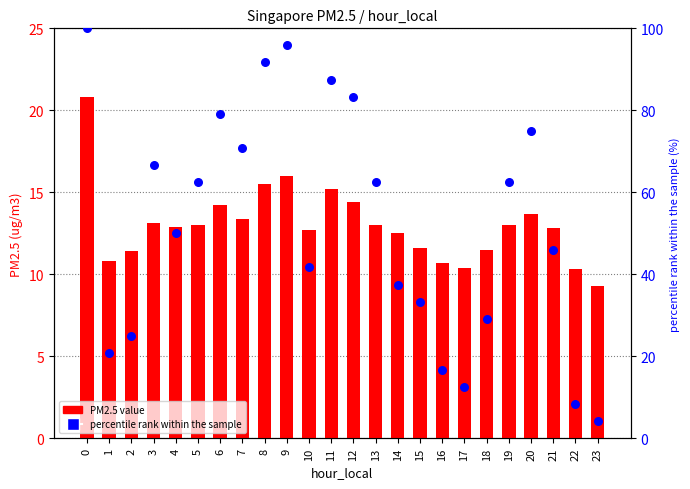

Which series contains the lowest Y value?

percentile rank within the sample